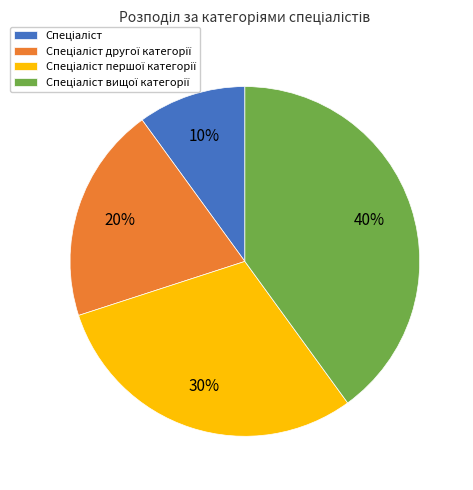

Is there a majority slice in this chart?

No